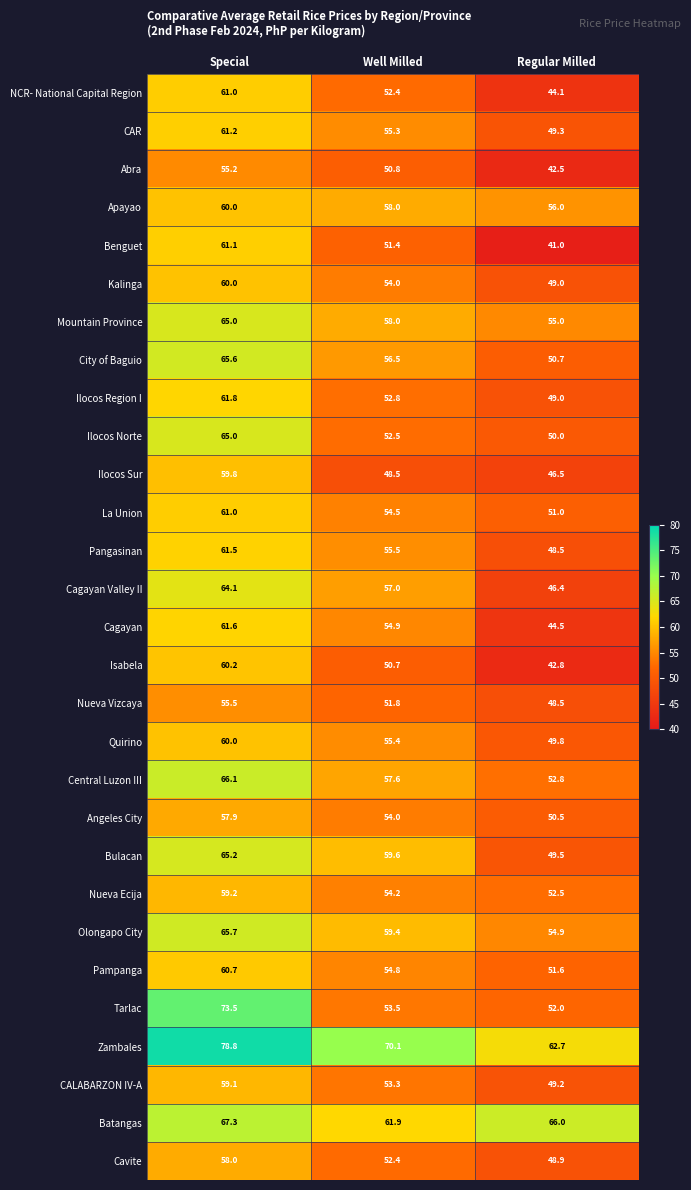

Which series has the largest total across all categories?

Zambales